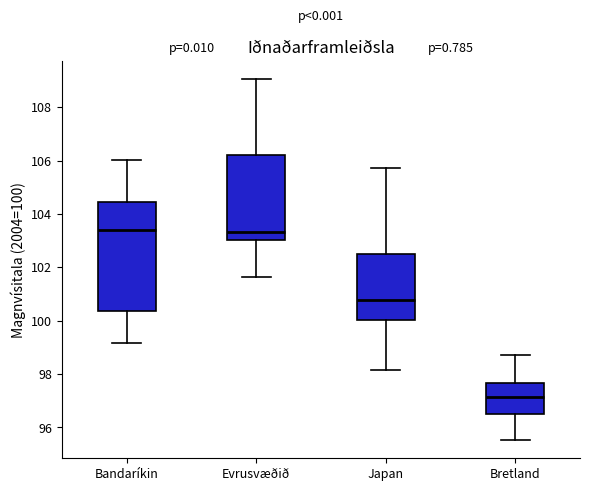

Reading left to right, read every box against the y-axis: the position of its median line, the range the box covers, and the ends of its whiskers. The values are not printed on the chart, so give them approximately, as read against the axis.

Bandaríkin: median 103.4, box 100.4 to 104.4, whiskers 99.2 to 106.0
Evrusvæðið: median 103.4, box 103.0 to 106.2, whiskers 101.6 to 109.0
Japan: median 100.8, box 100.0 to 102.4, whiskers 98.2 to 105.8
Bretland: median 97.2, box 96.6 to 97.6, whiskers 95.6 to 98.8